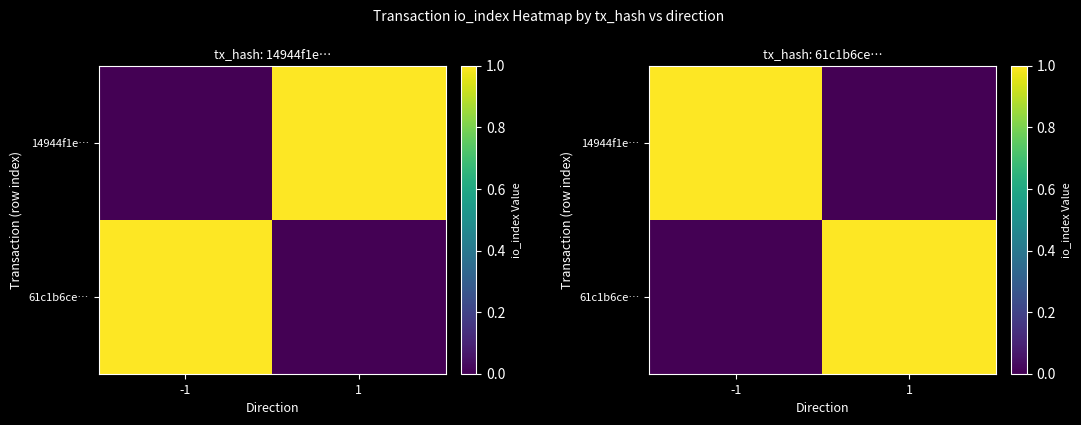

What is the sum of the 61c1b6ce… values at 1 and -1?

1